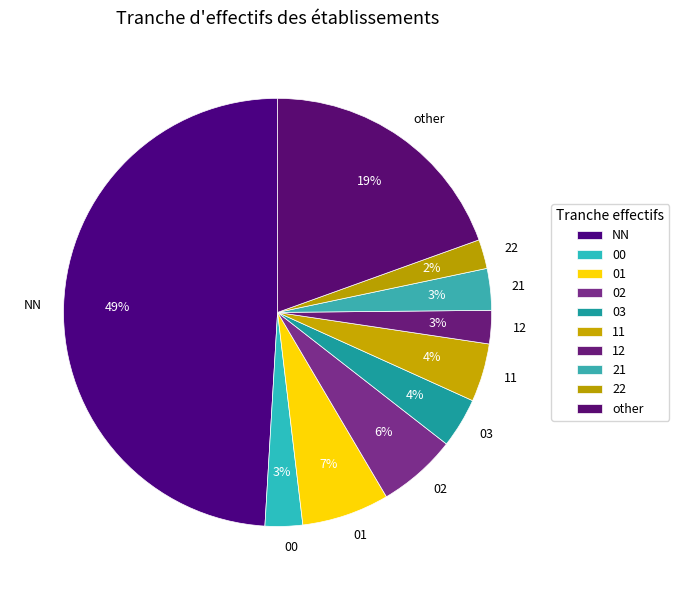

Is the sum of 03 and other greater than half?

No